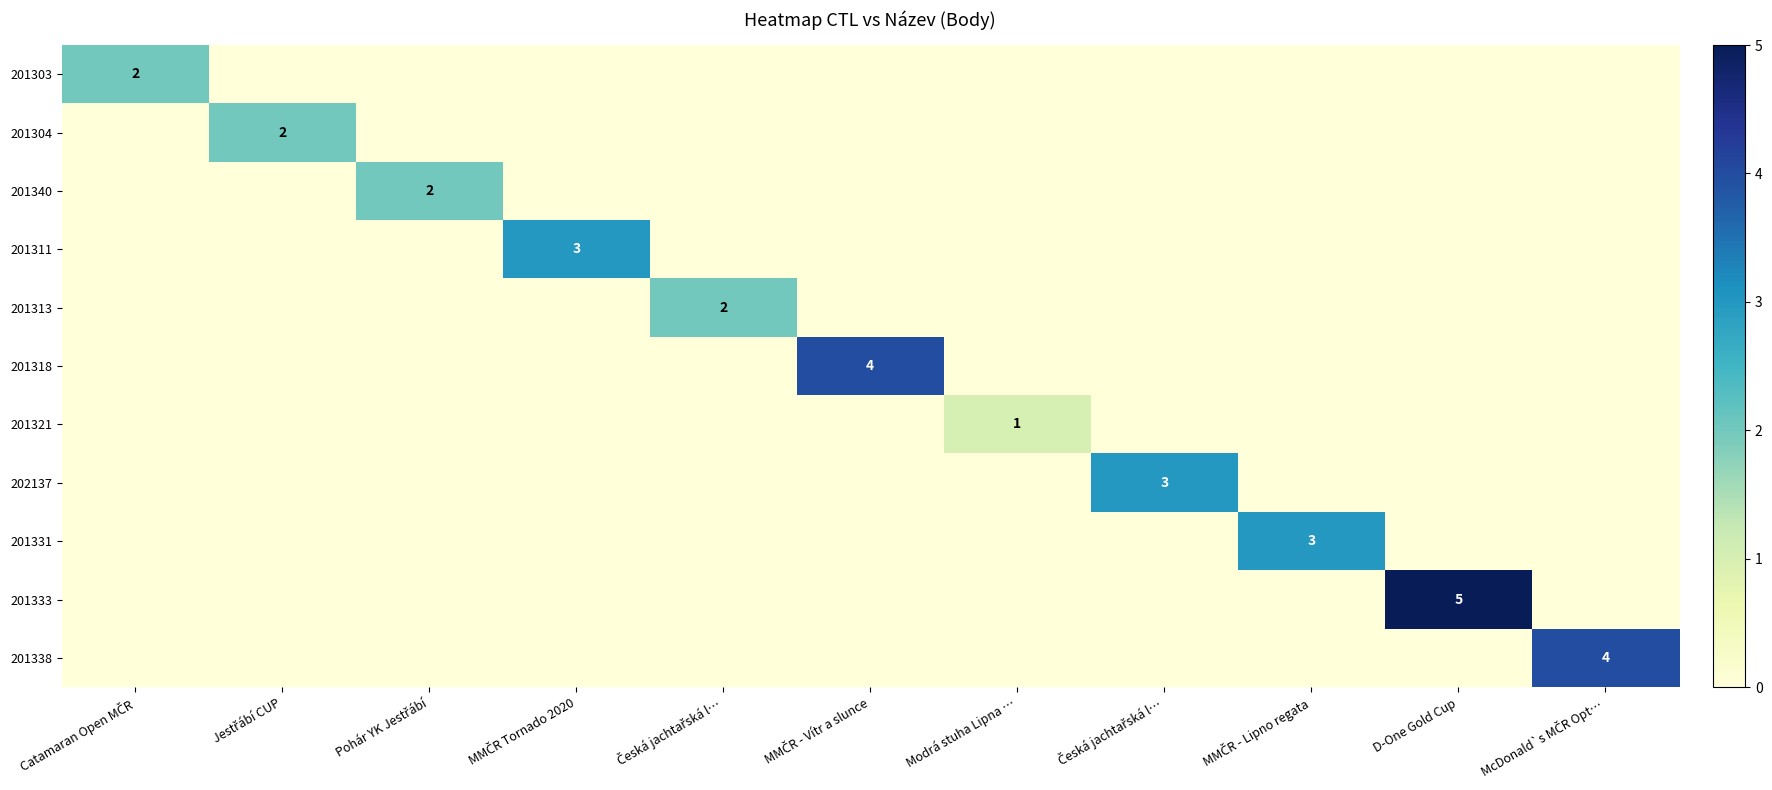

Is it true that 201318 equals 1 at Česká jachtařská l…?

False